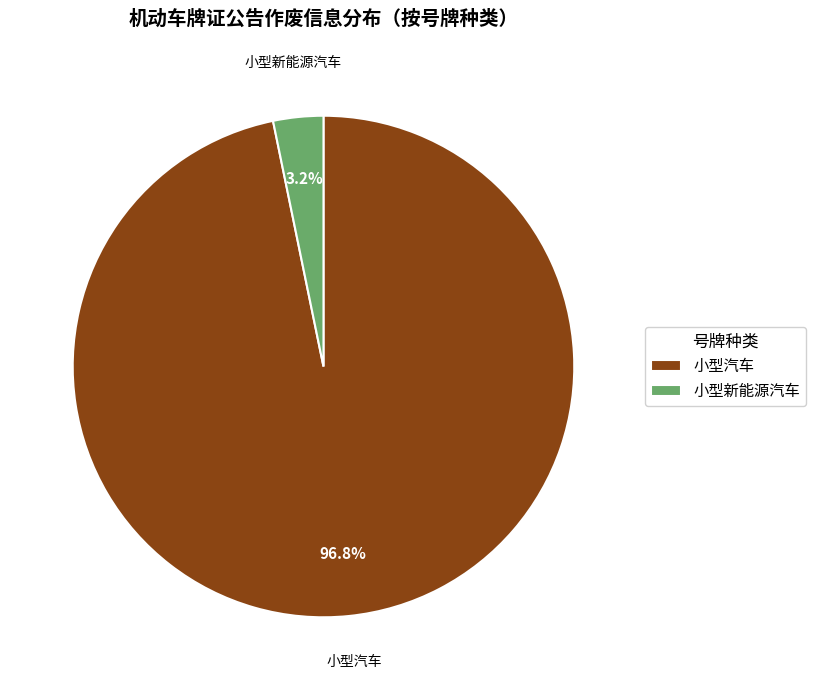

To the nearest percent, what portion does 小型新能源汽车 represent?

3%